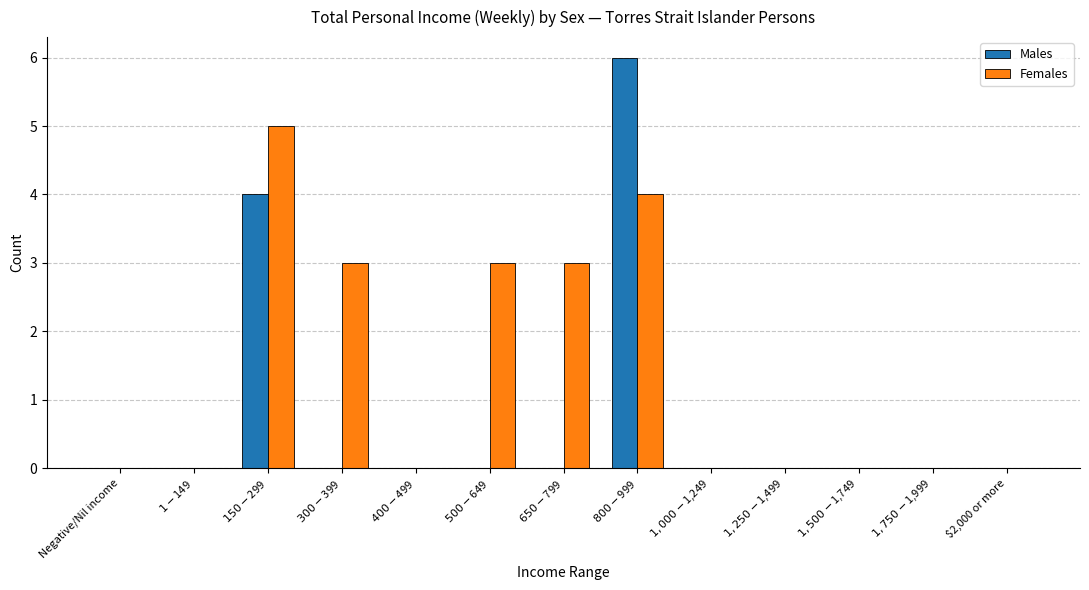

Which series has the largest total across all categories?

Females